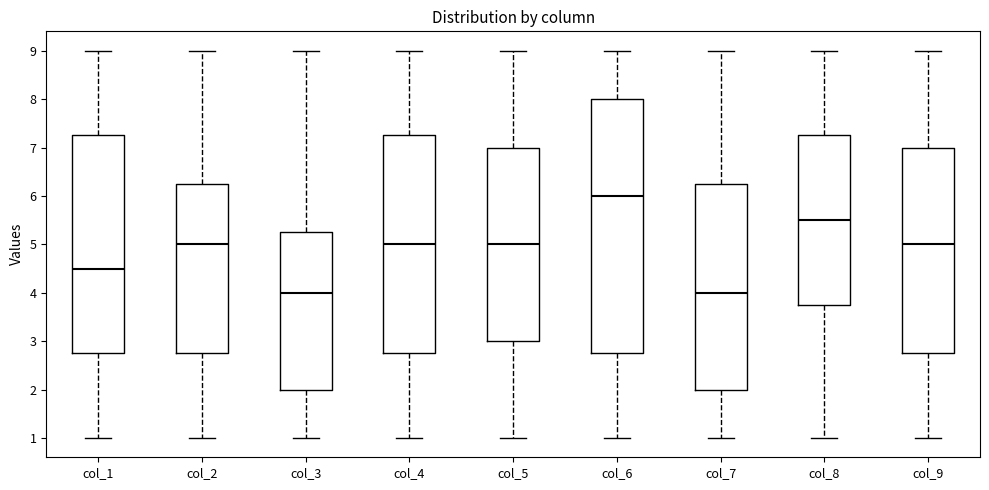

Where does the upper whisker of the box for col_2 end on the y-axis? The values are not printed on the chart, so give them approximately, as read against the axis.

9.0